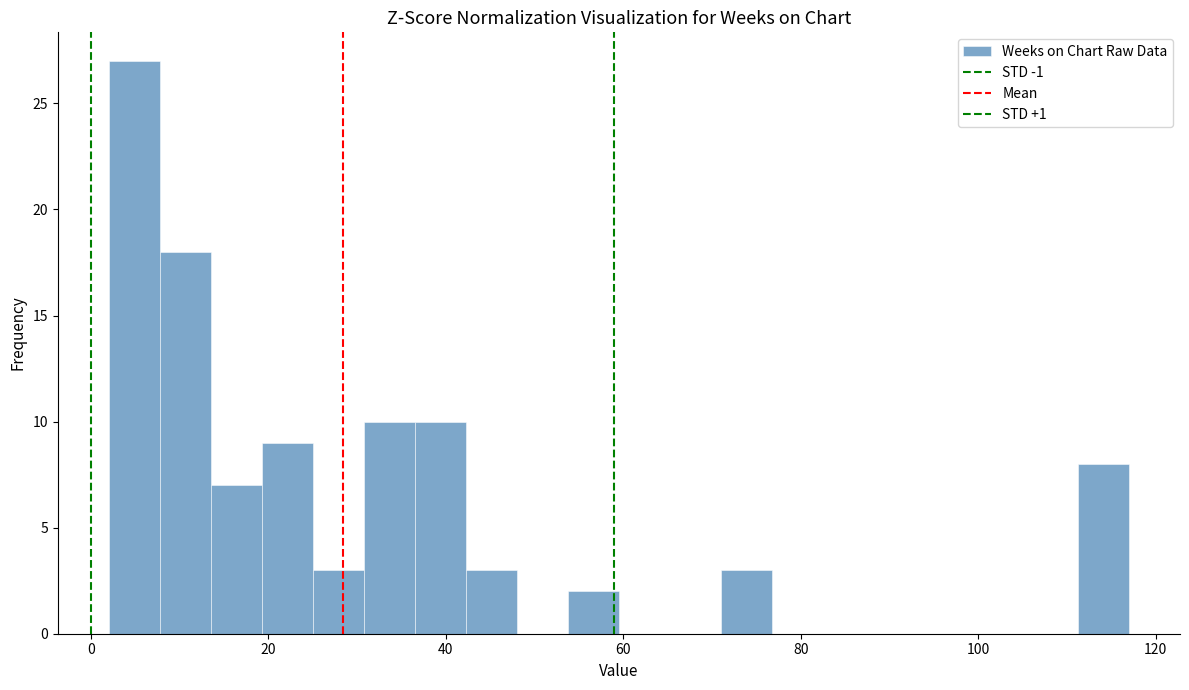

Read against the x-axis, roughly where is the centre of the tallest bar?

4